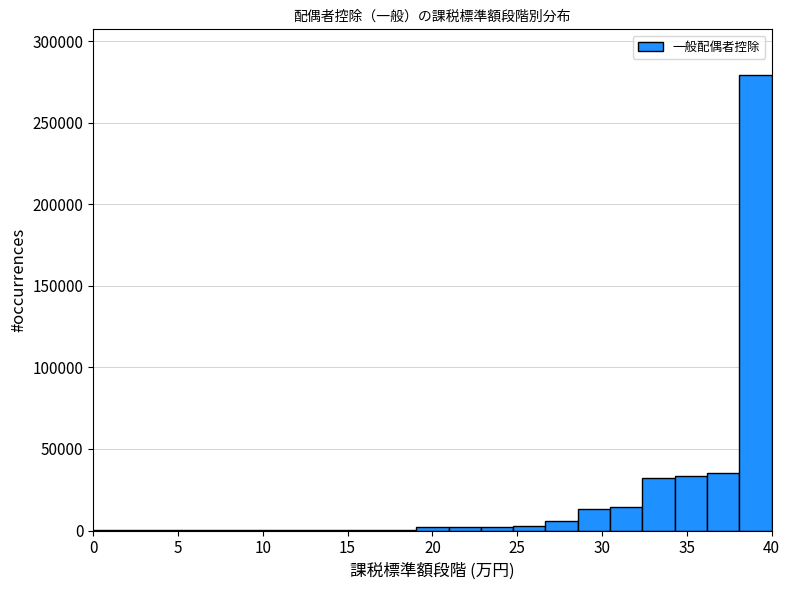

Read against the x-axis, roughly where is the centre of the tallest bar?

39.0